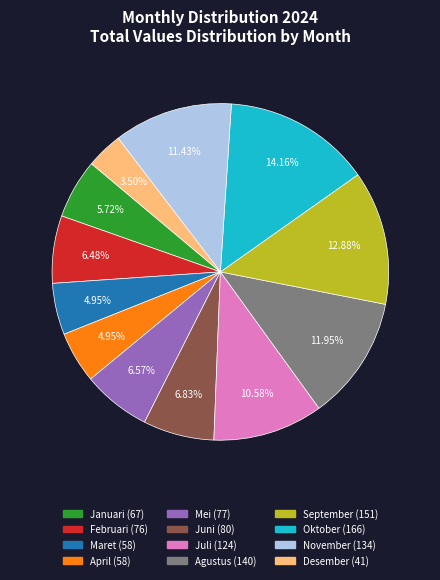

Do September and Maret together represent more than half of the pie?

No